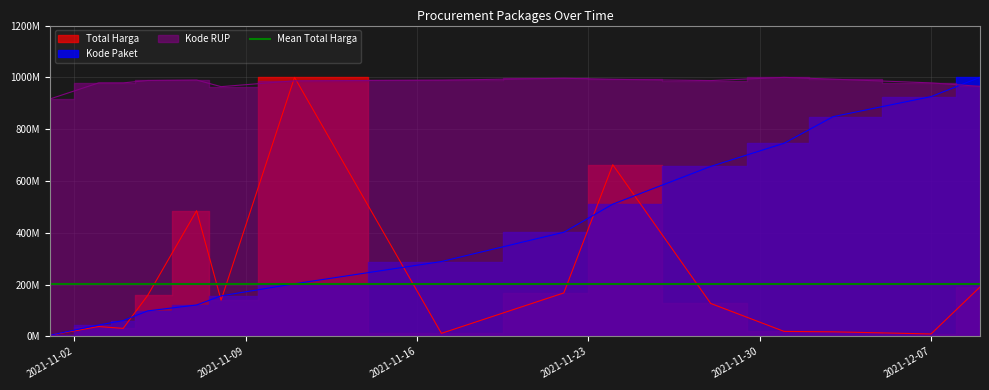

True or false: Total Harga has a value of 19106329.5 at 2021-12-01.

True